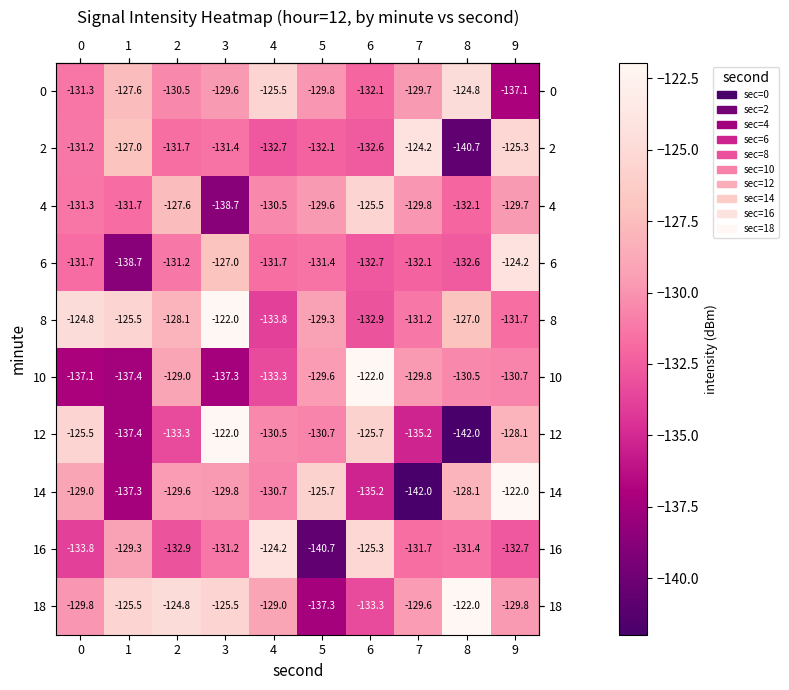

What is the total value across all series at 5?

-1316.2